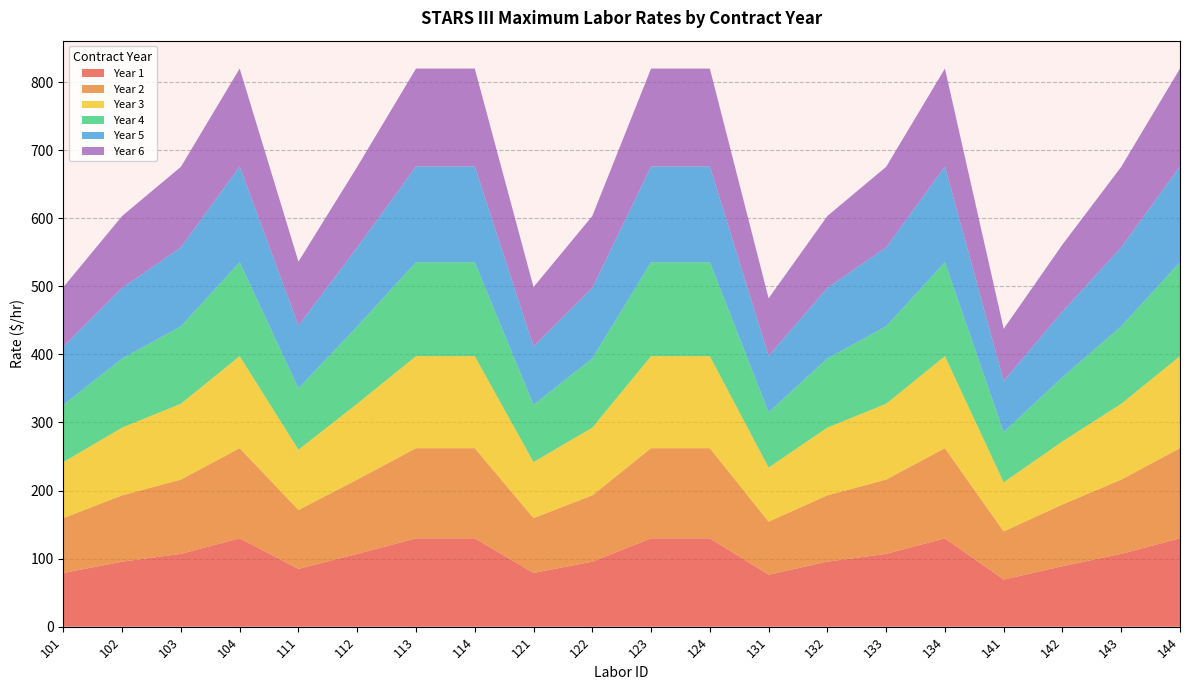

Reading right to left, what are all the values shown in this chart?

Year 1: 144=129.8	143=106.9	142=88.9	141=69.3	134=129.8	133=106.9	132=95.5	131=76.4	124=129.8	123=129.8	122=95.5	121=79.0	114=129.8	113=129.8	112=106.9	111=84.9	104=129.8	103=106.9	102=95.5	101=79.0
Year 2: 144=132.5	143=109.2	142=90.7	141=70.7	134=132.5	133=109.2	132=97.5	131=77.9	124=132.5	123=132.5	122=97.5	121=80.6	114=132.5	113=132.5	112=109.2	111=86.6	104=132.5	103=109.2	102=97.5	101=80.6
Year 3: 144=135.2	143=111.4	142=92.6	141=72.2	134=135.2	133=111.4	132=99.5	131=79.5	124=135.2	123=135.2	122=99.5	121=82.3	114=135.2	113=135.2	112=111.4	111=88.4	104=135.2	103=111.4	102=99.5	101=82.3
Year 4: 144=138.0	143=113.7	142=94.5	141=73.6	134=138.0	133=113.7	132=101.5	131=81.2	124=138.0	123=138.0	122=101.5	121=84.0	114=138.0	113=138.0	112=113.7	111=90.2	104=138.0	103=113.7	102=101.5	101=84.0
Year 5: 144=140.8	143=116.0	142=96.4	141=75.2	134=140.8	133=116.0	132=103.6	131=82.8	124=140.8	123=140.8	122=103.6	121=85.7	114=140.8	113=140.8	112=116.0	111=92.1	104=140.8	103=116.0	102=103.6	101=85.7
Year 6: 144=143.7	143=118.4	142=98.4	141=76.7	134=143.7	133=118.4	132=105.8	131=84.5	124=143.7	123=143.7	122=105.8	121=87.5	114=143.7	113=143.7	112=118.4	111=94.0	104=143.7	103=118.4	102=105.8	101=87.5